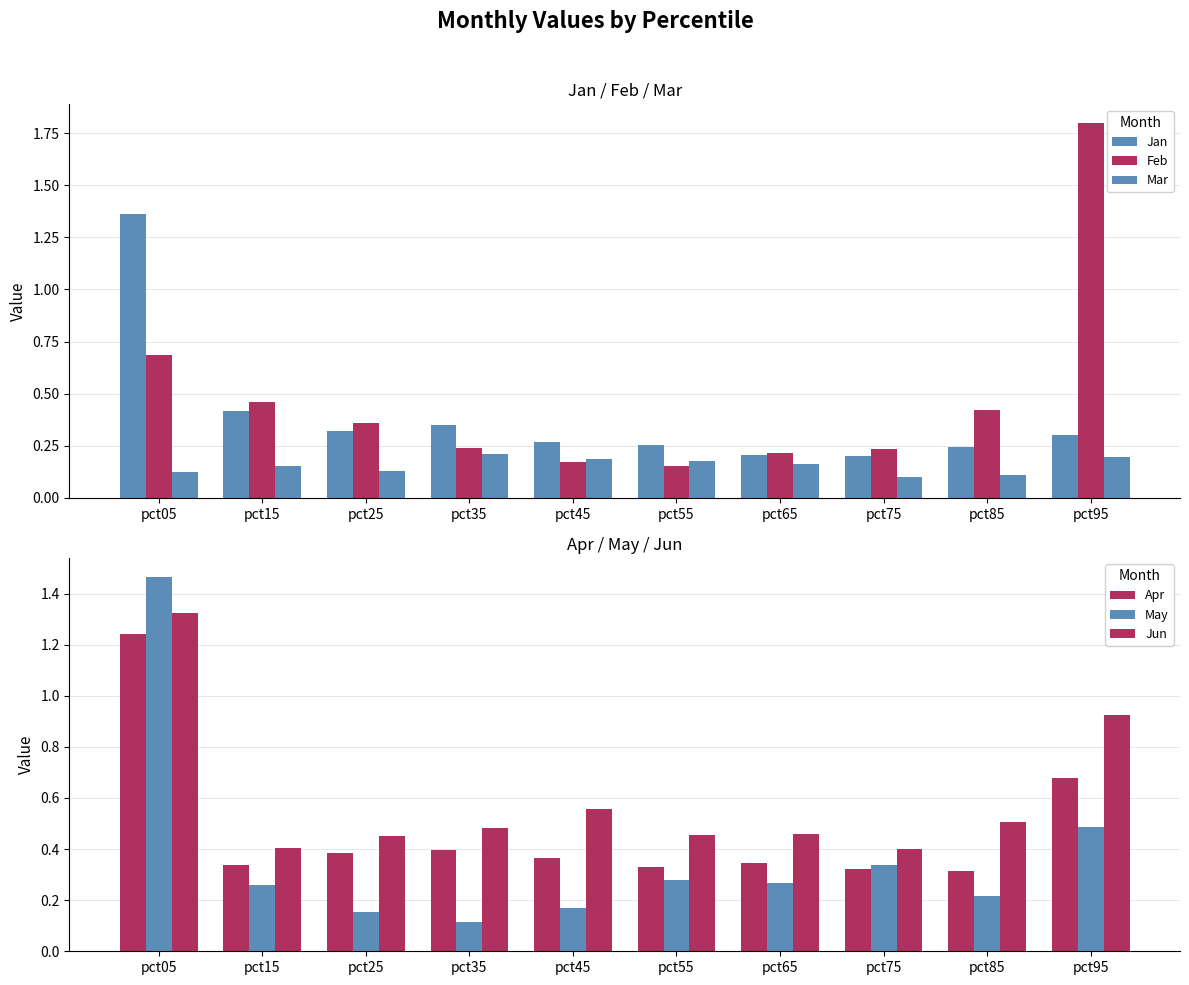

The Mar series shows 0.2 at pct35. True or false?

True